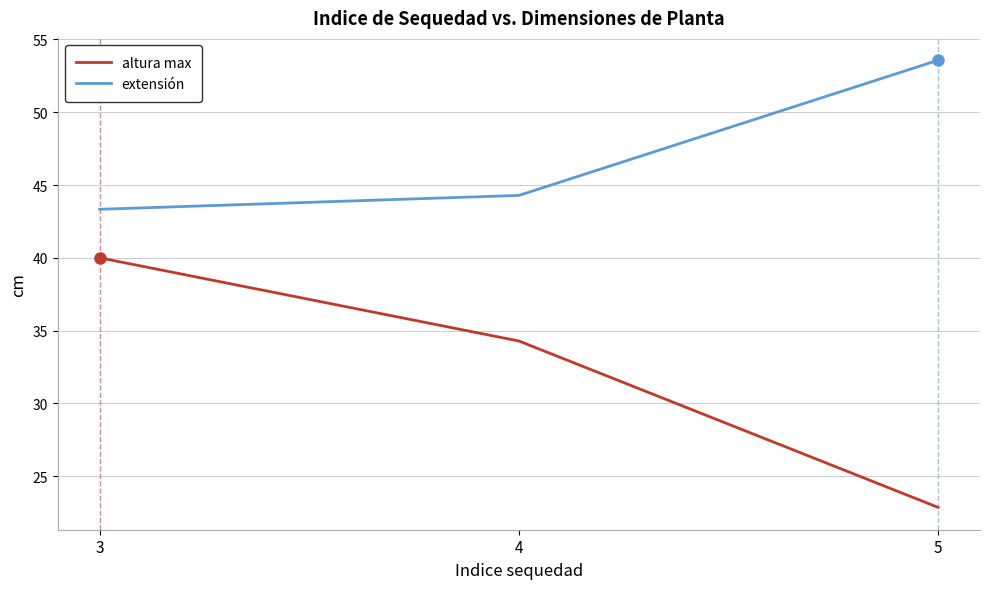

Reading left to right, extract all data points from this chart.

altura max: 40.0	34.3	22.9
extensión: 43.3	44.3	53.6